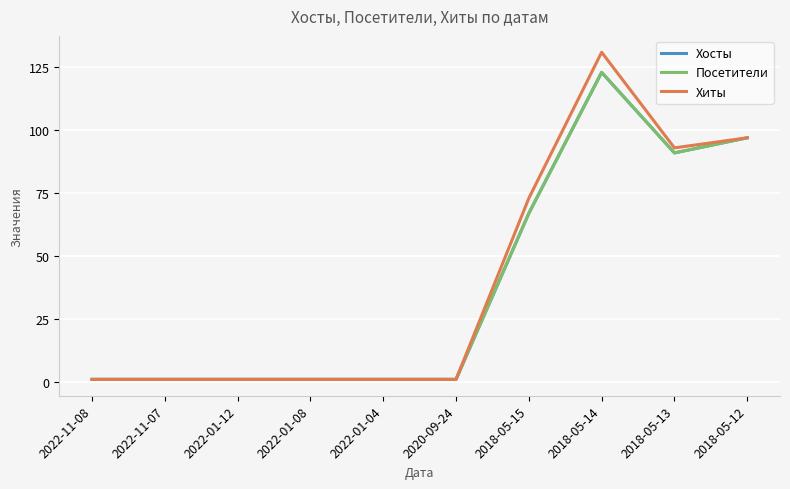

At how many categories does at least one series exceed 6?

4